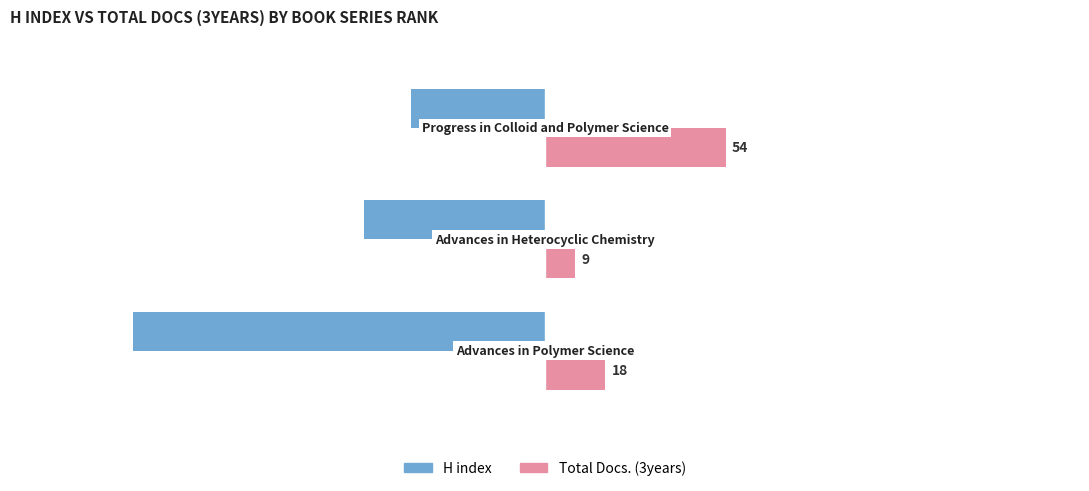

What are all the series names shown in the legend?

H index, Total Docs. (3years)